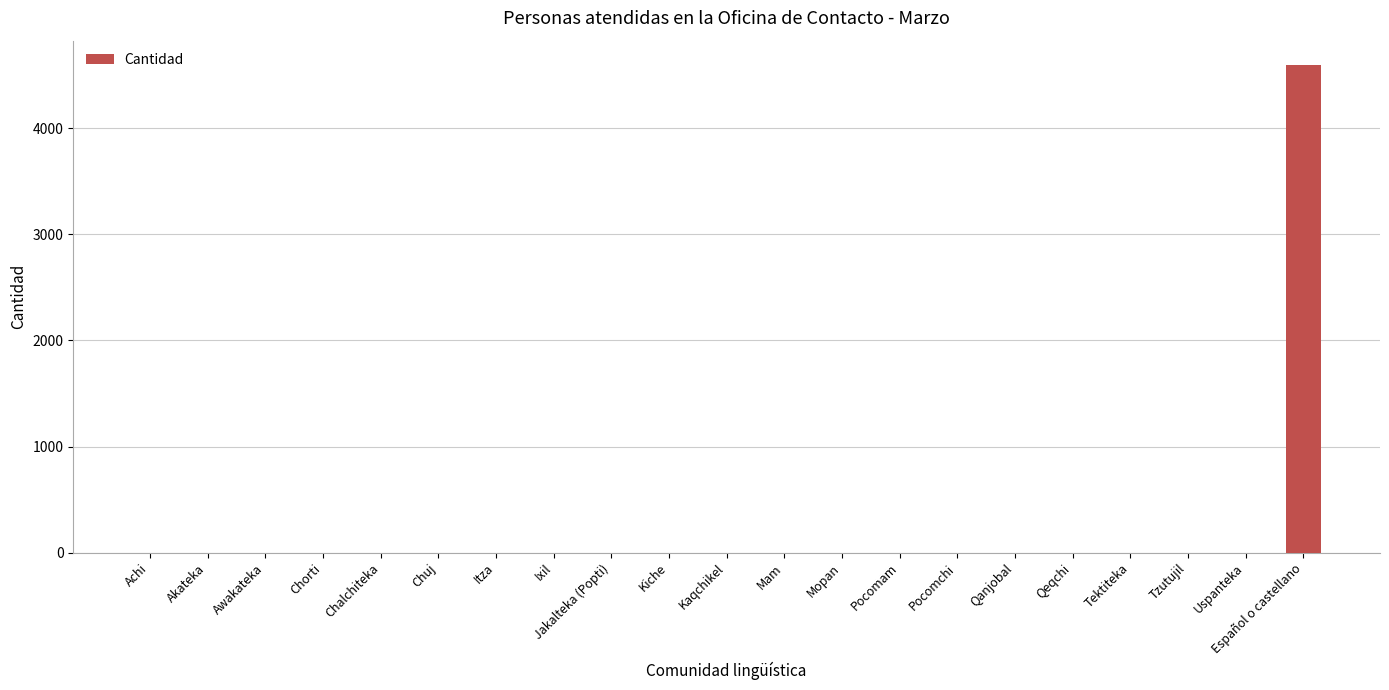

How many data points does each series have?

21